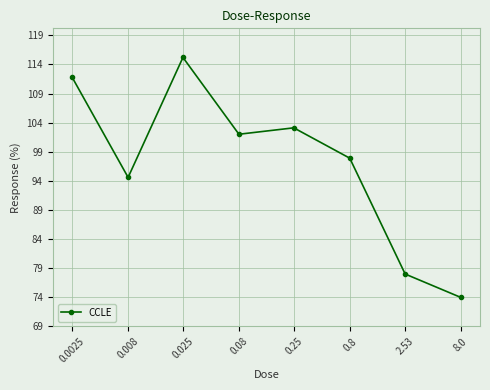

How many points are lower than both their immediate neighbors (excluding endpoints)?

2